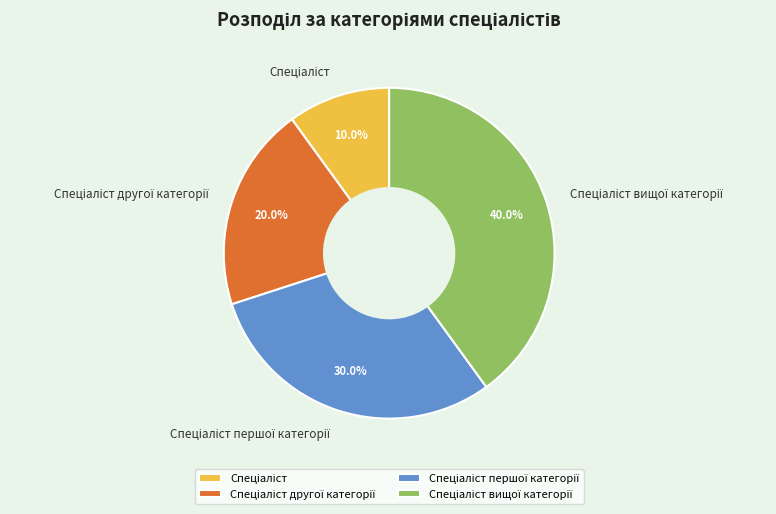

Does any single category account for the majority?

No